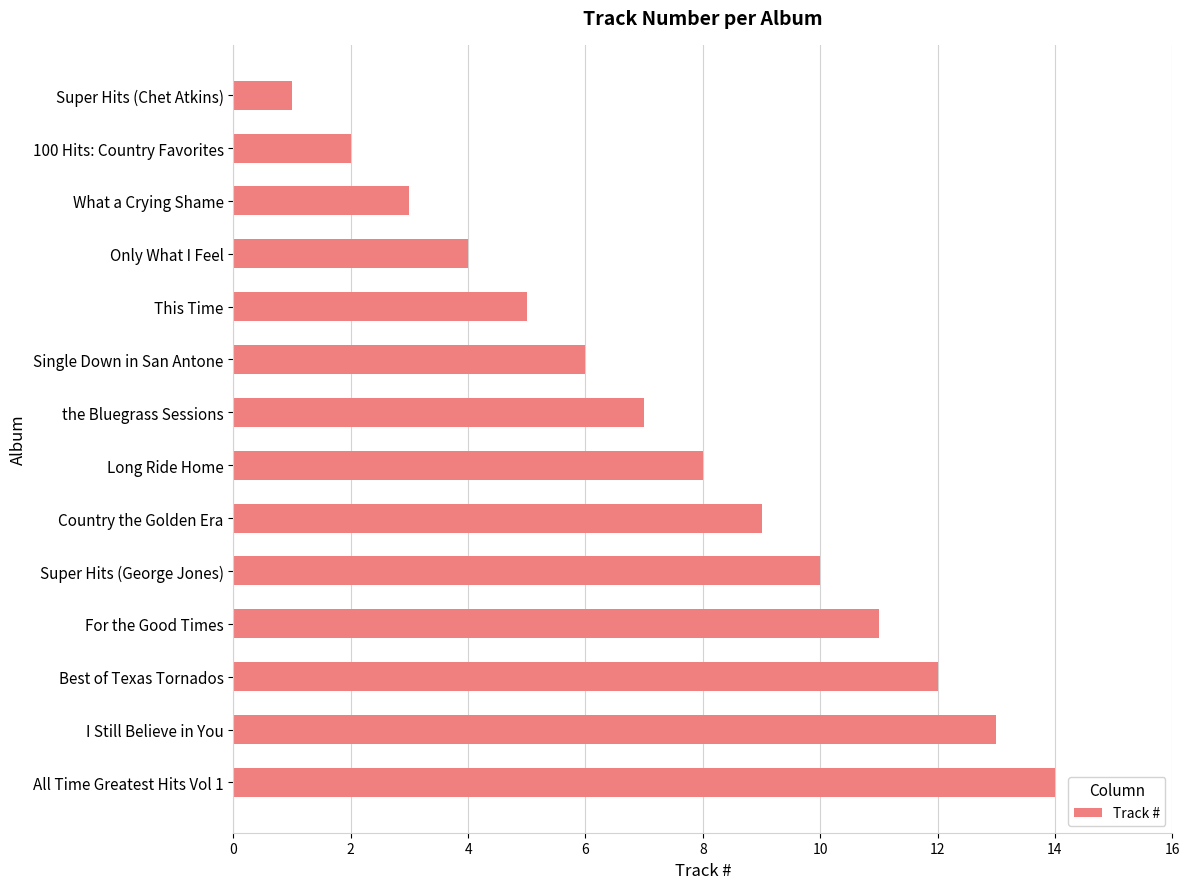

The value at 100 Hits: Country Favorites is 2. True or false?

True